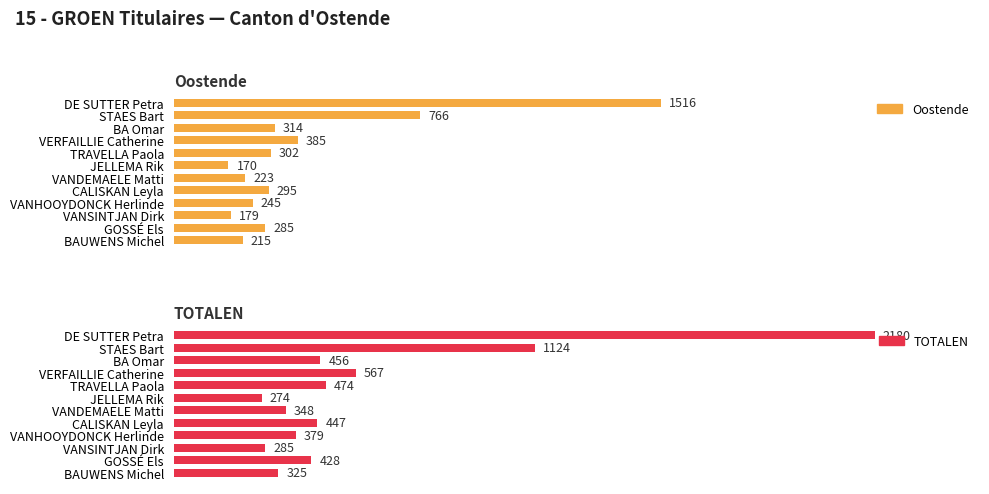

List the series in order of their overall mean, lowest first.

Oostende, TOTALEN